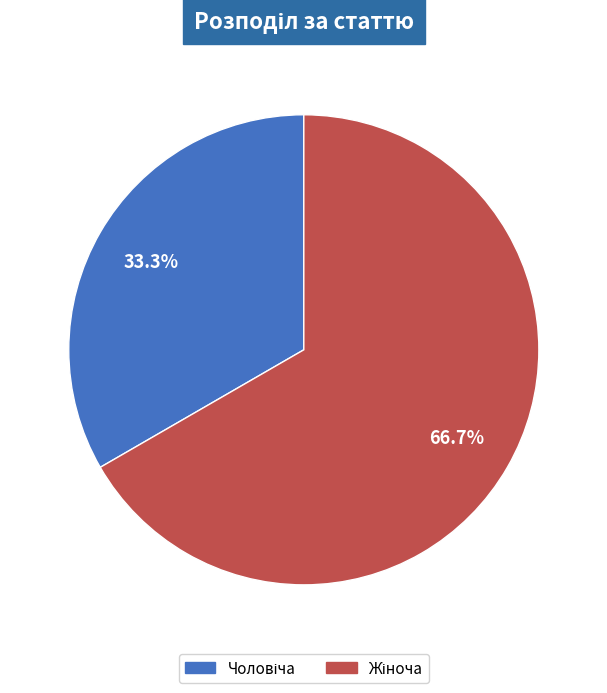

Does any single category account for the majority?

Yes